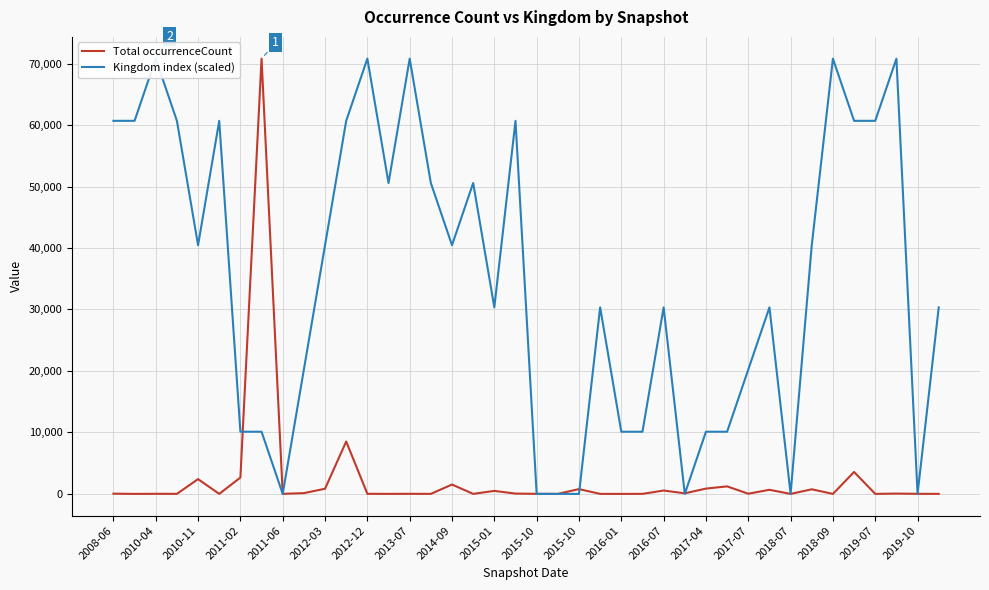

True or false: Total occurrenceCount and Kingdom index (scaled) cross at least once.

True